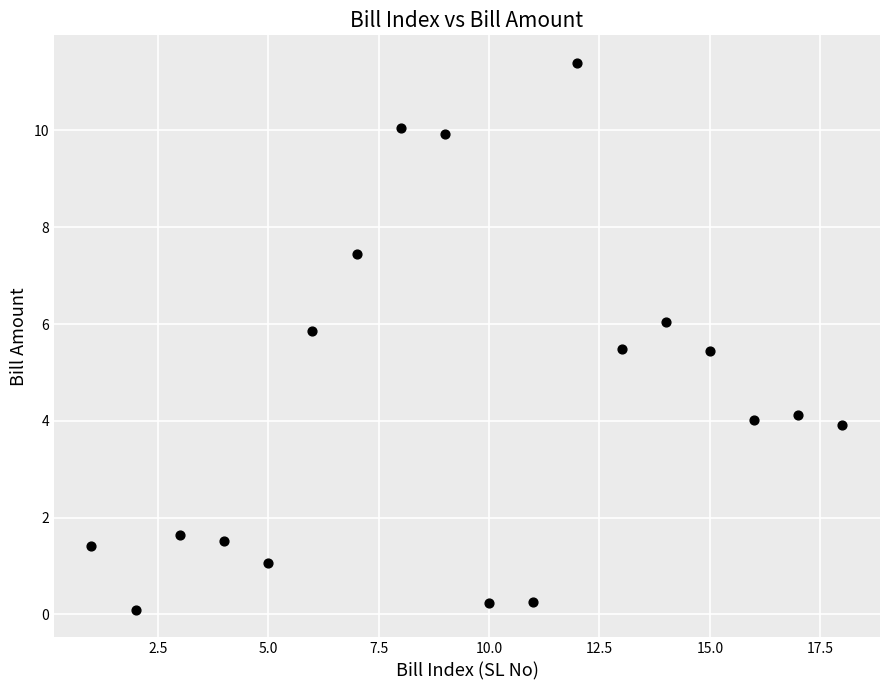

What is the range of X values (max minus min)?

17.0